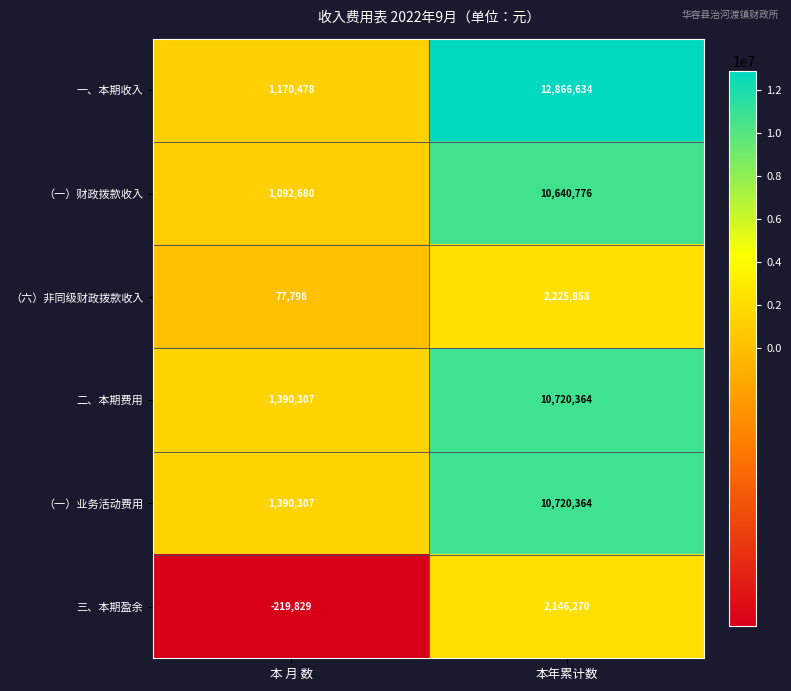

What is the average value of the 二、本期费用 series?

6055336